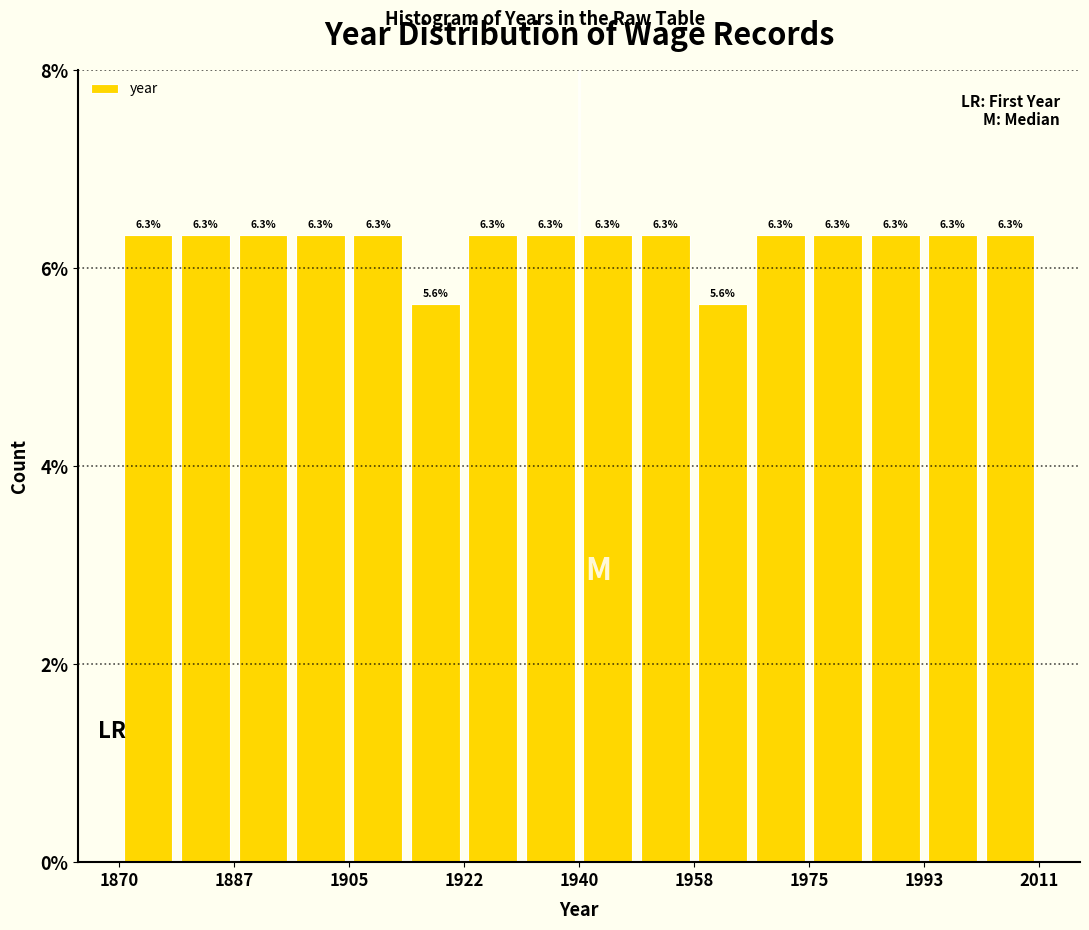

Reading left to right, transcribe this chart: for each bar, give the range it covers on the x-axis and its height. The bar edges are not printed on the chart, so give them approximately, as read against the axis.

1870 to 1878: 6.3
1878 to 1888: 6.3
1888 to 1896: 6.3
1896 to 1906: 6.3
1906 to 1914: 6.3
1914 to 1922: 5.6
1922 to 1932: 6.3
1932 to 1940: 6.3
1940 to 1950: 6.3
1950 to 1958: 6.3
1958 to 1966: 5.6
1966 to 1976: 6.3
1976 to 1984: 6.3
1984 to 1994: 6.3
1994 to 2002: 6.3
2002 to 2012: 6.3